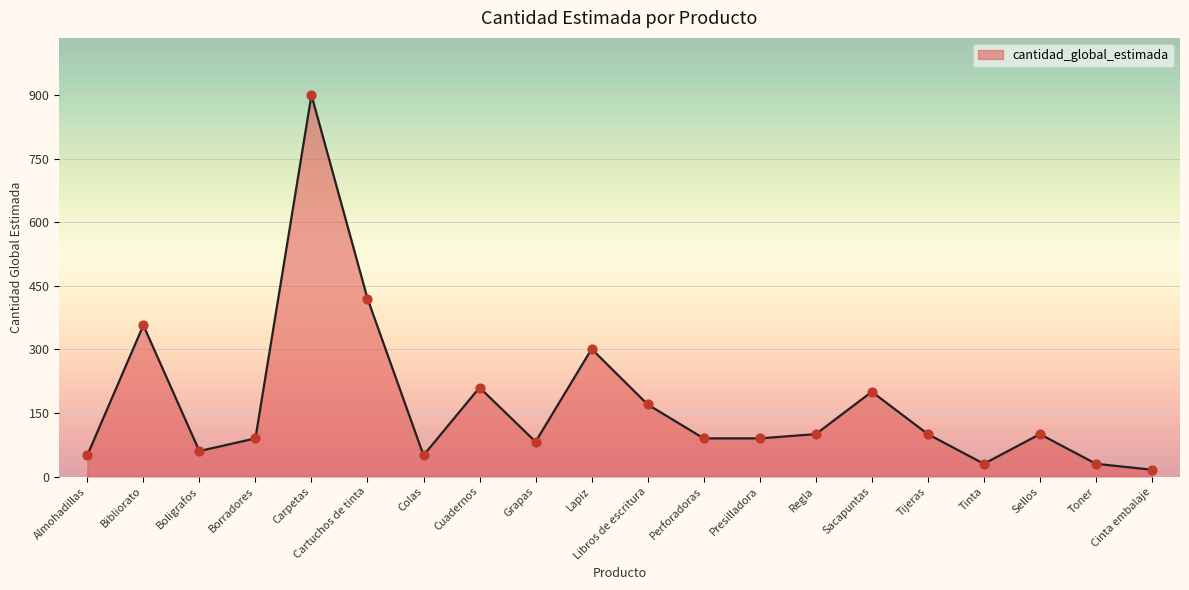

What is the ratio of the value at Cinta embalaje to the value at Colas?

0.3